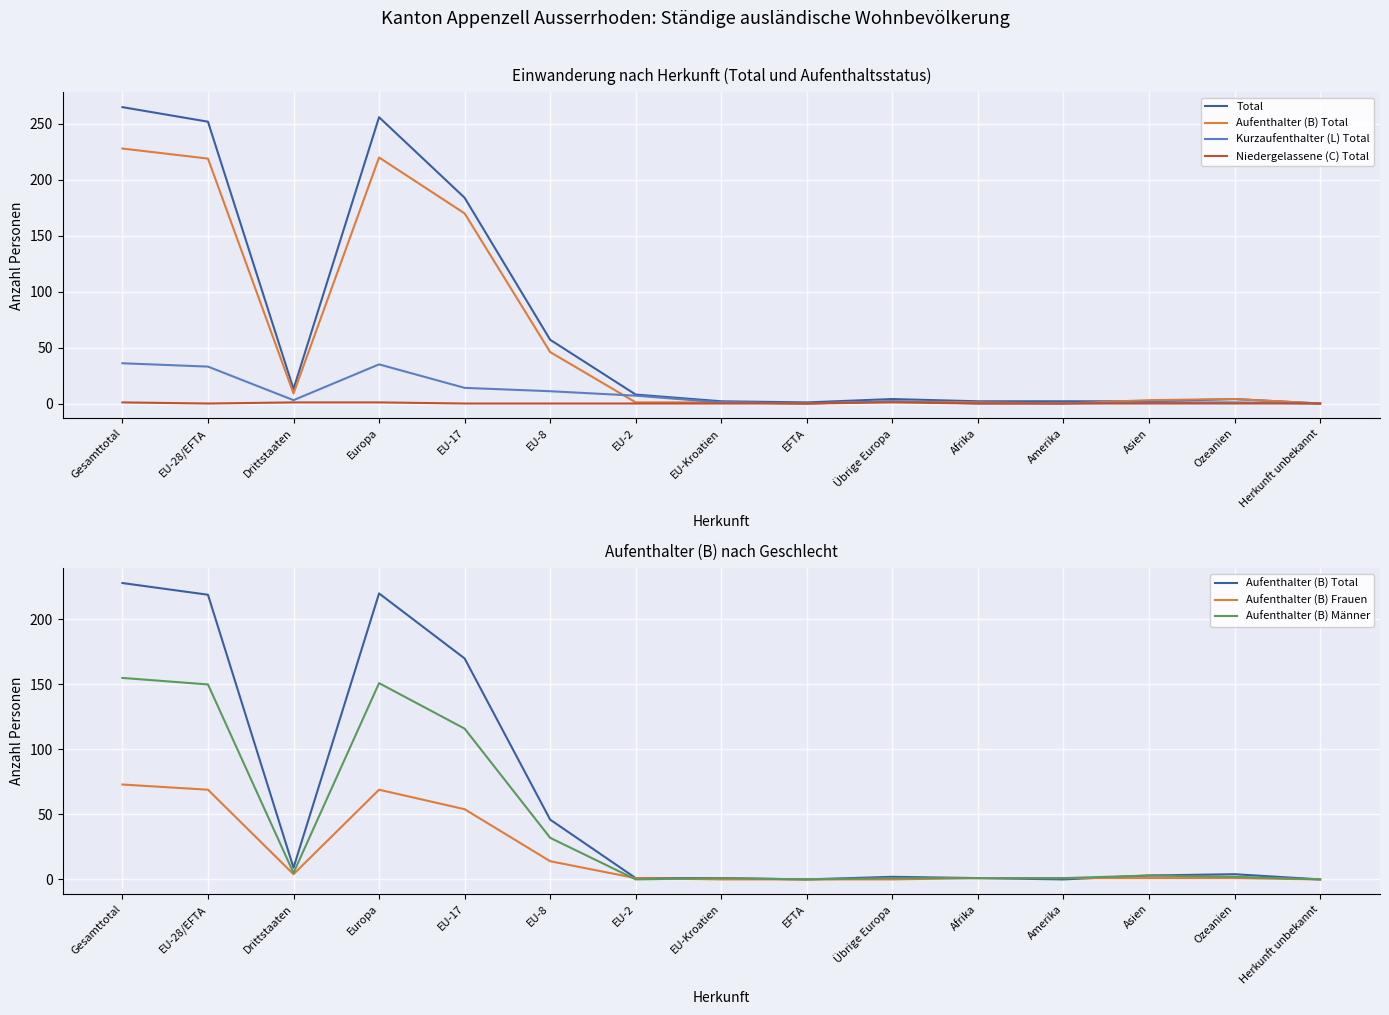

What is the approximate value of Aufenthalter (B) Total at EU-8?

46